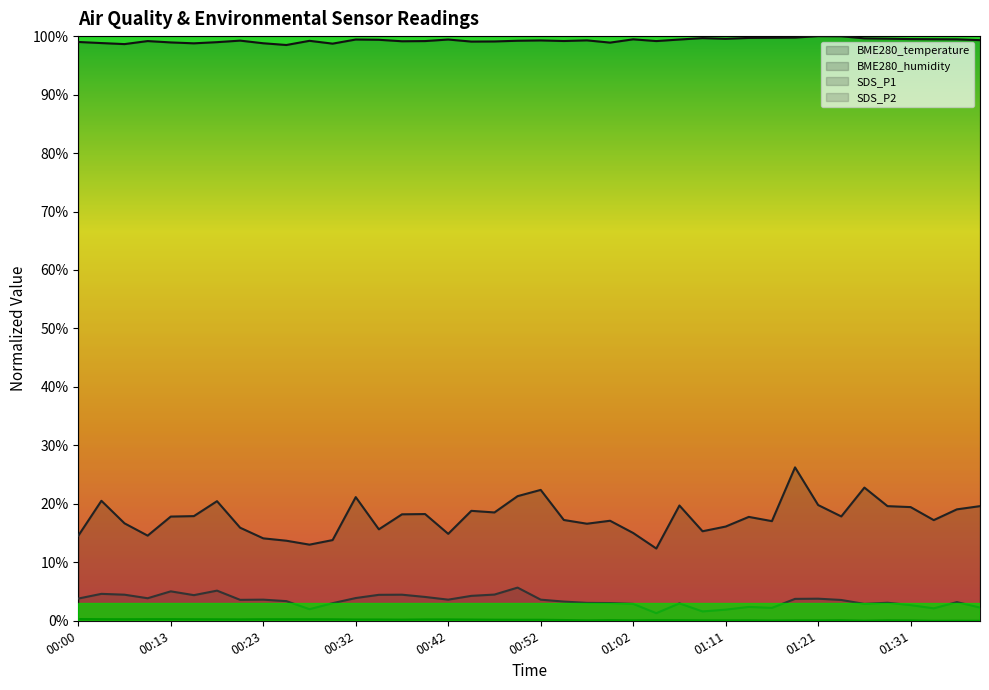

The value of BME280_temperature at 01:31 is 0.0. True or false?

False